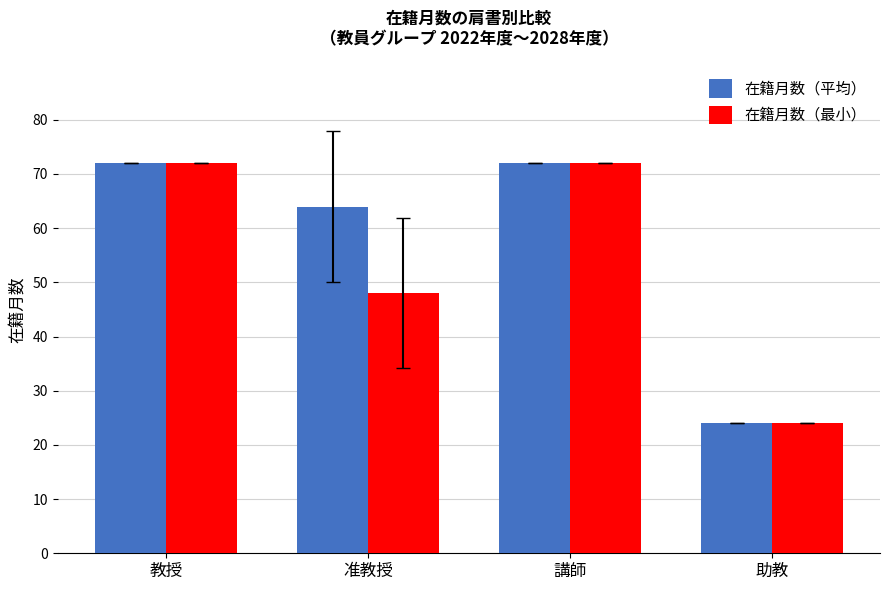

How many groups of bars are there?

4